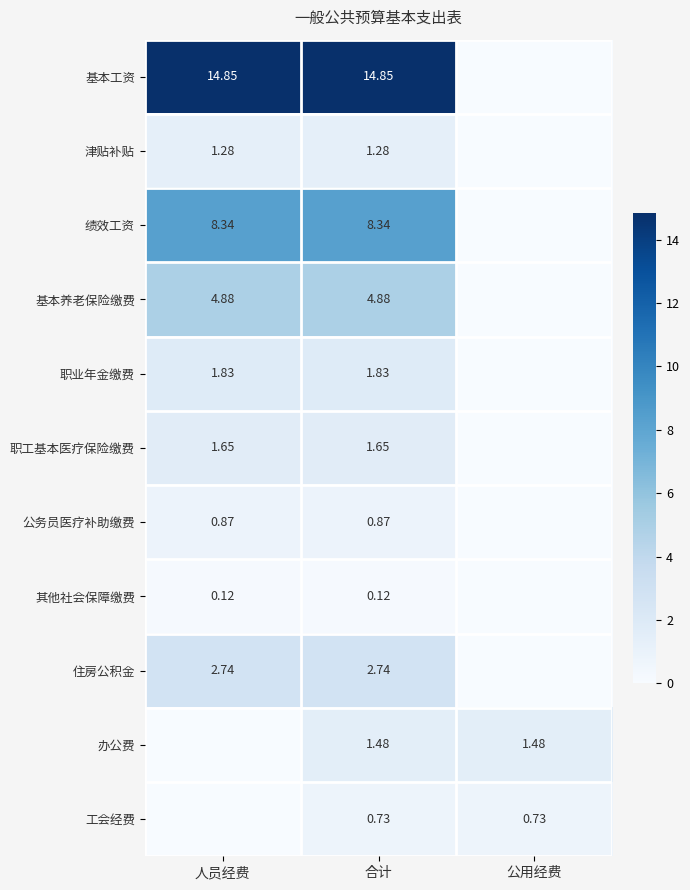

At 合计, list the series in order from smallest to largest.

其他社会保障缴费, 工会经费, 公务员医疗补助缴费, 津贴补贴, 办公费, 职工基本医疗保险缴费, 职业年金缴费, 住房公积金, 基本养老保险缴费, 绩效工资, 基本工资